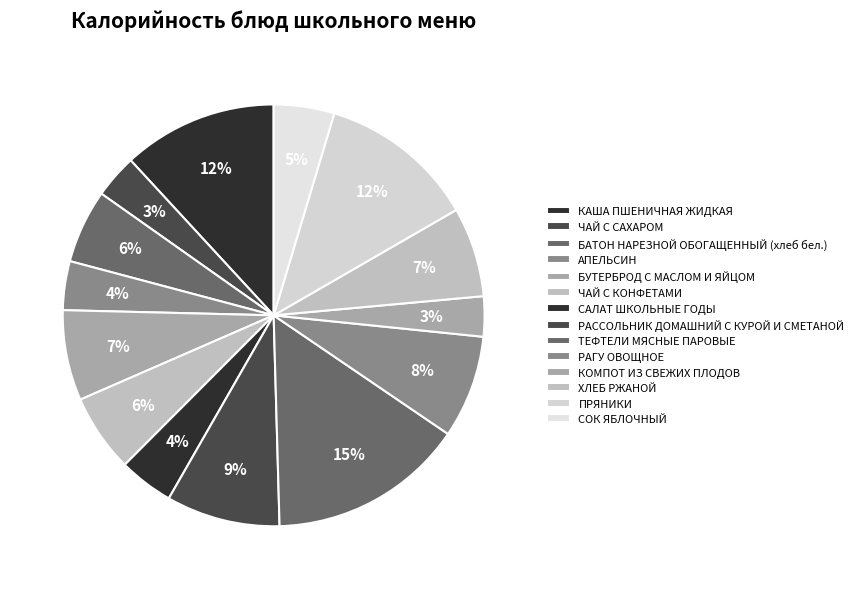

Approximately how many times larger is the value at ЧАЙ С КОНФЕТАМИ compared to ХЛЕБ РЖАНОЙ?

0.9